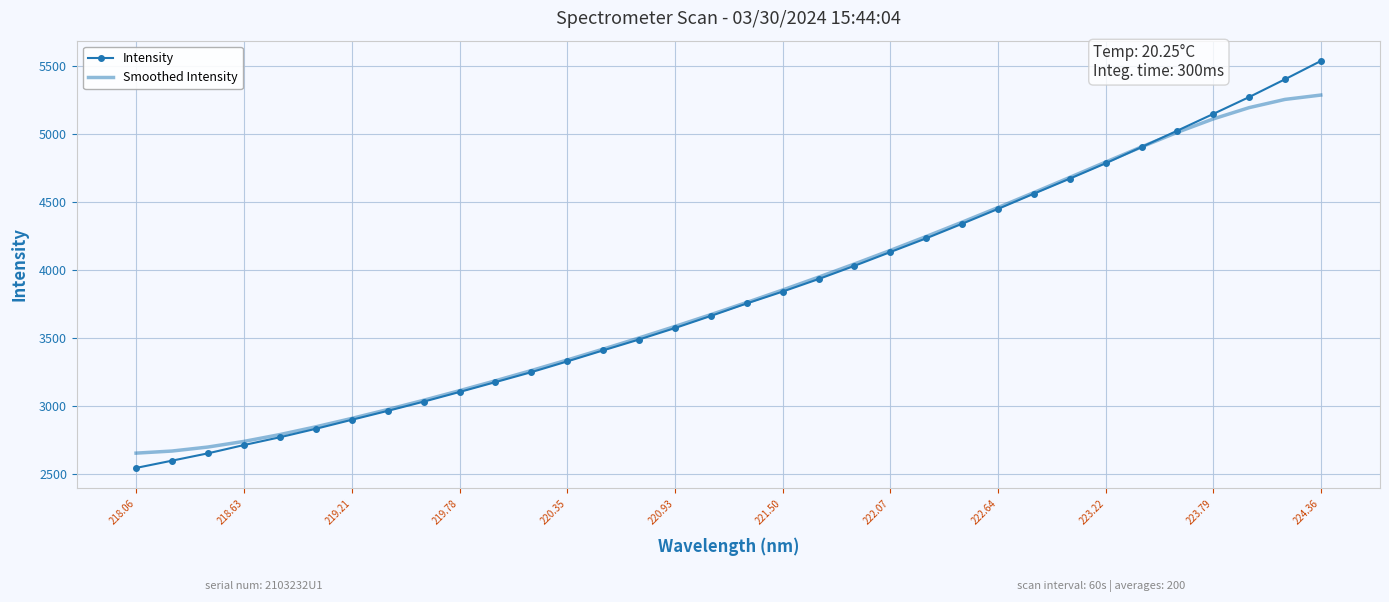

List the series in order of their peak value, highest first.

Intensity, Smoothed Intensity